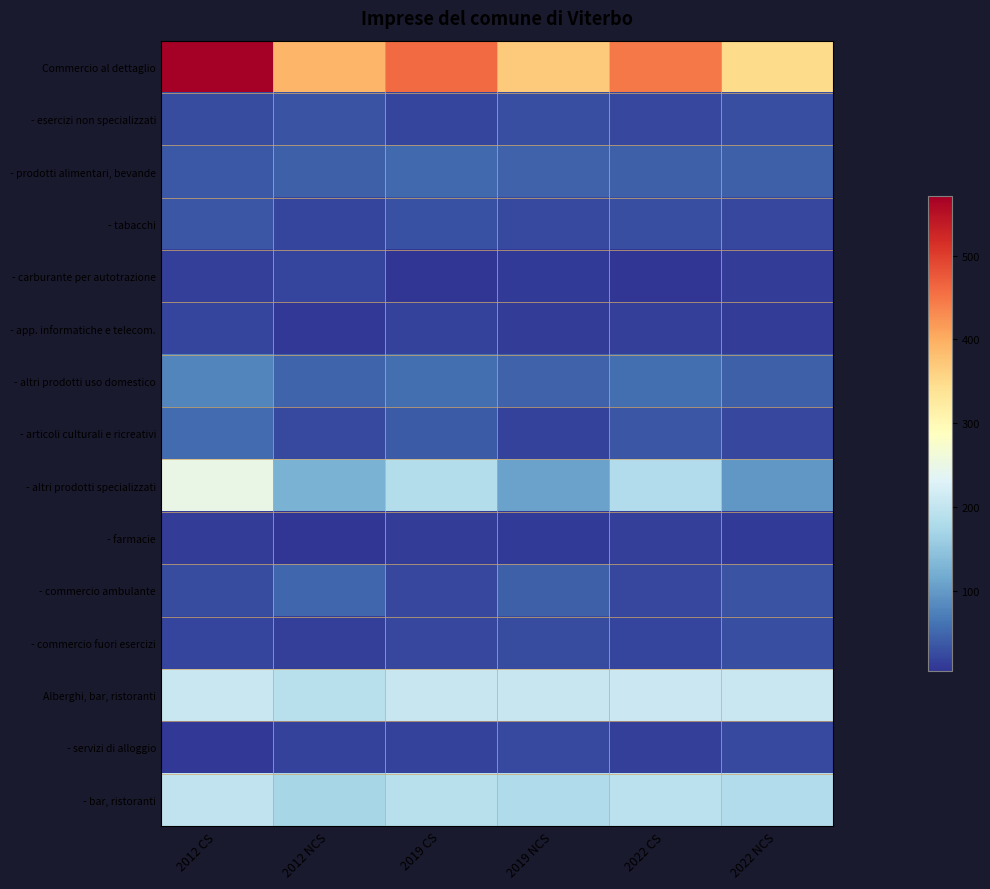

At which category does the chart reach its minimum across all series?

2012 NCS